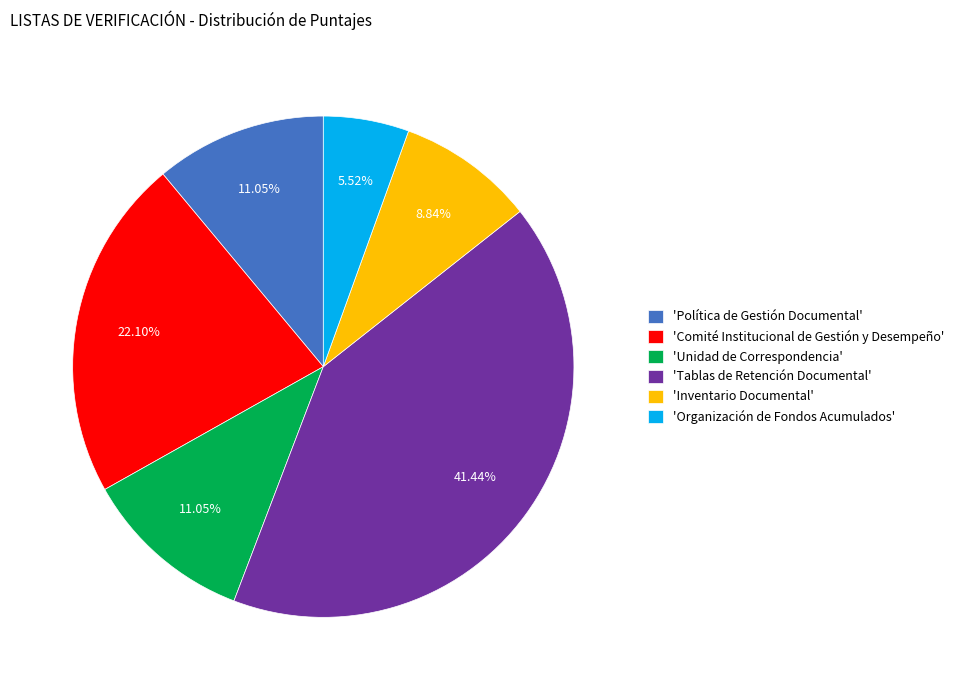

Does 'Inventario Documental' account for over 50% of the chart?

No